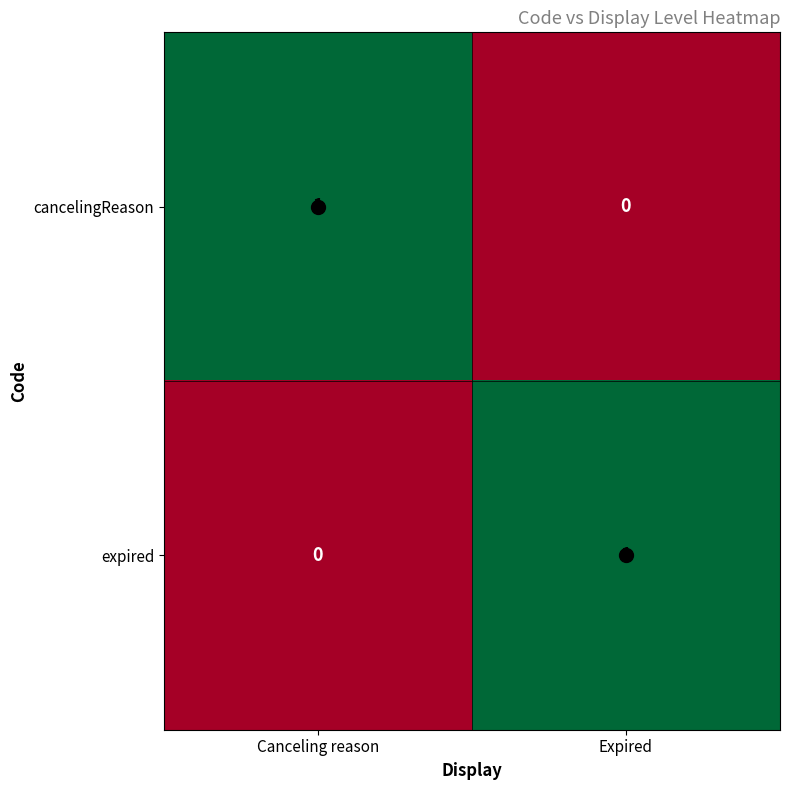

The cancelingReason series shows 2 at Canceling reason. True or false?

False